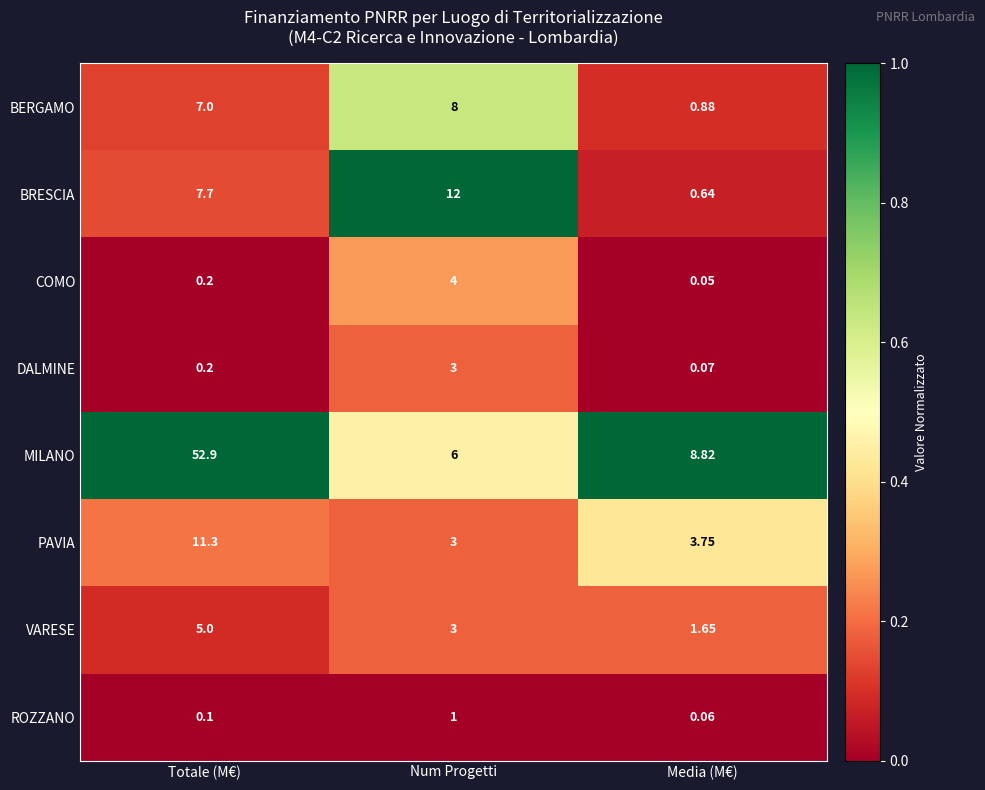

At which label is BERGAMO closest to 4?

Totale (M€)